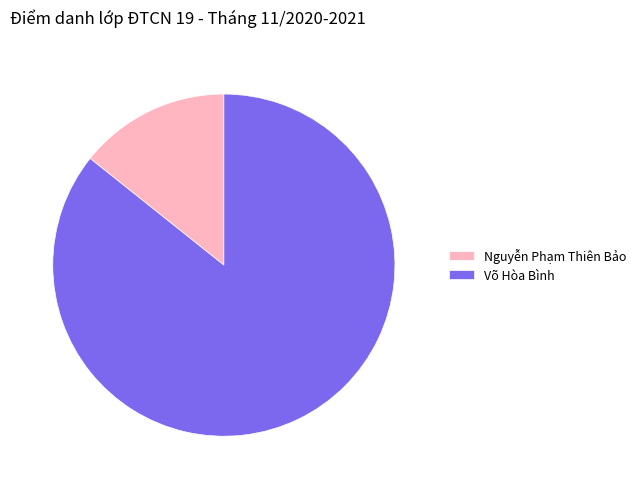

How many segments does this pie chart have?

2